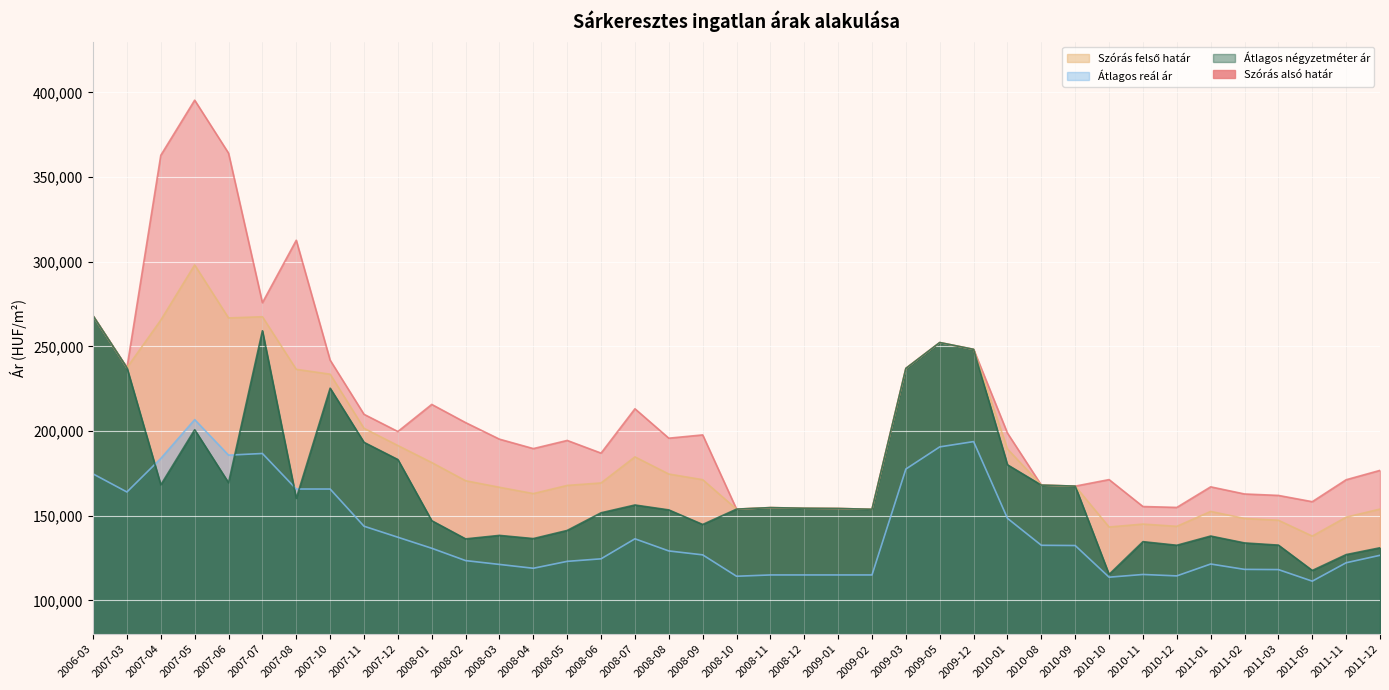

List the series in order of their overall mean, lowest first.

Átlagos négyzetméter ár, Szórás alsó határ, Átlagos reál ár, Szórás felső határ